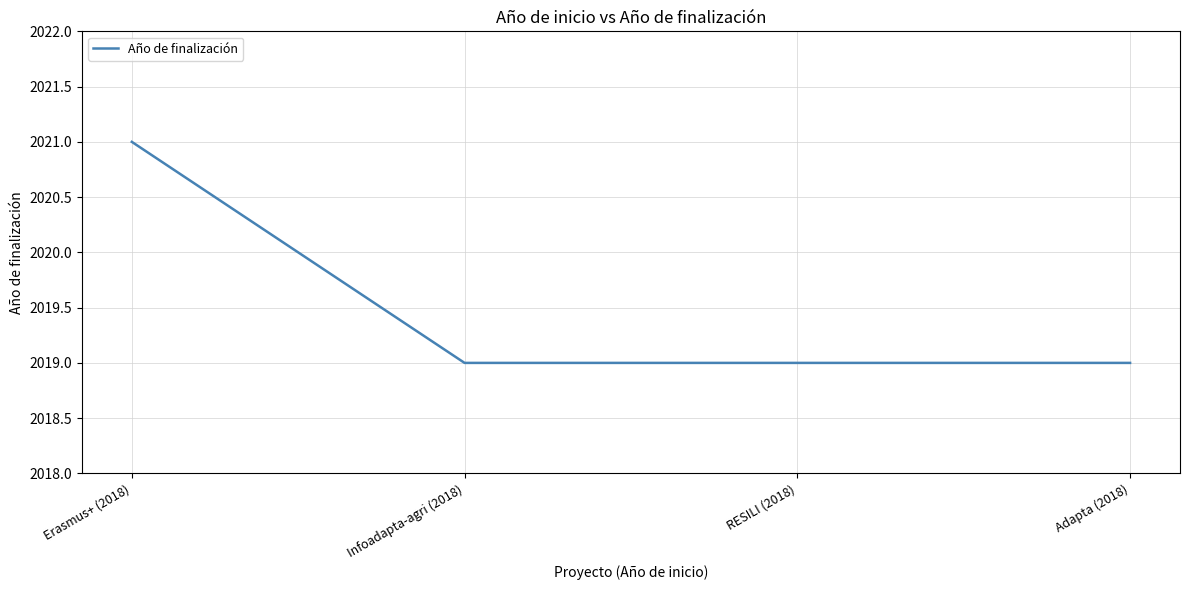

Count the values in the range 2019 to 2021.

4